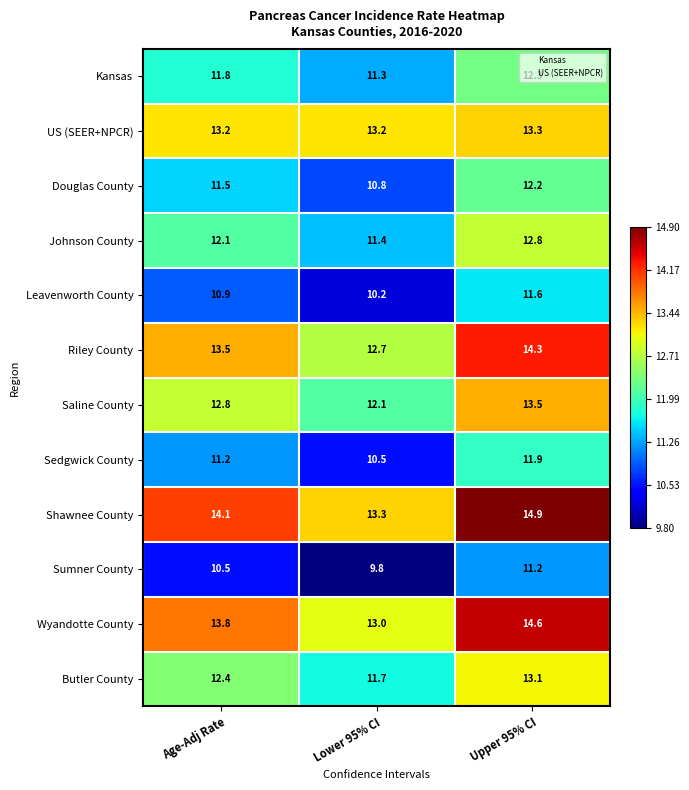

What is the average value of the Leavenworth County series?

10.9